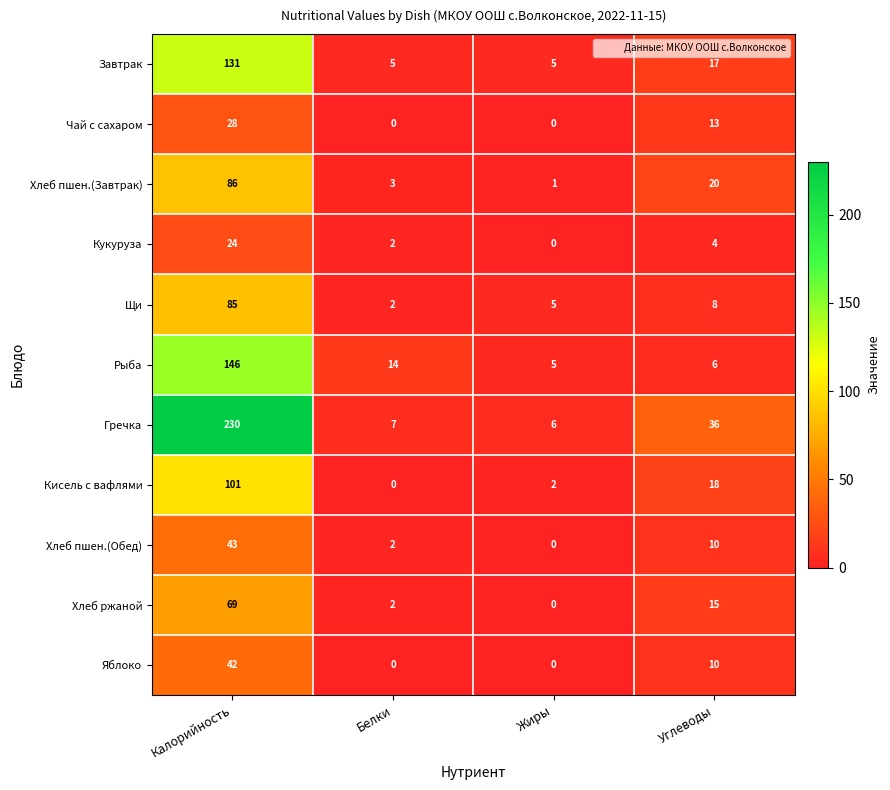

What is the difference between the maximum and minimum values in the Яблоко series?

42